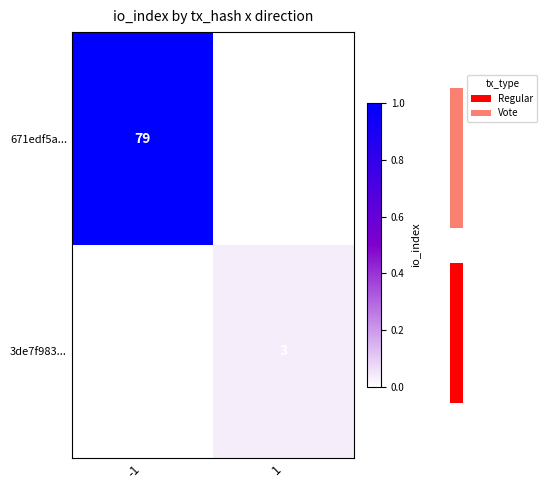

Between -1 and 1, which is larger?

-1